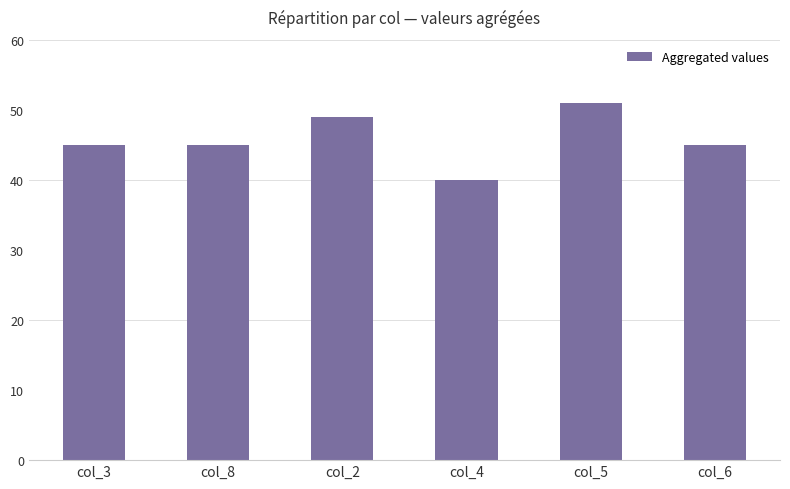

What is the minimum value shown in the chart?

40